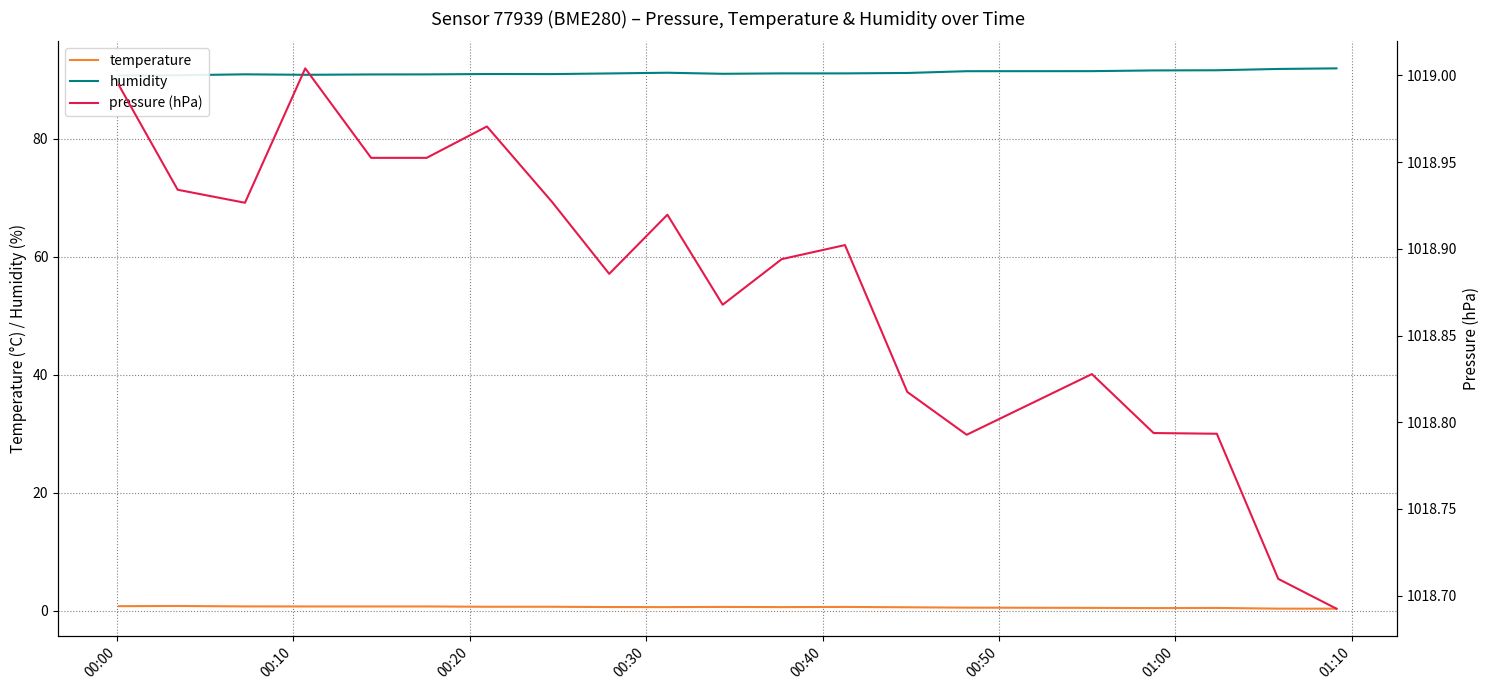

What is the lowest value of the pressure (hPa) series?

1018.7